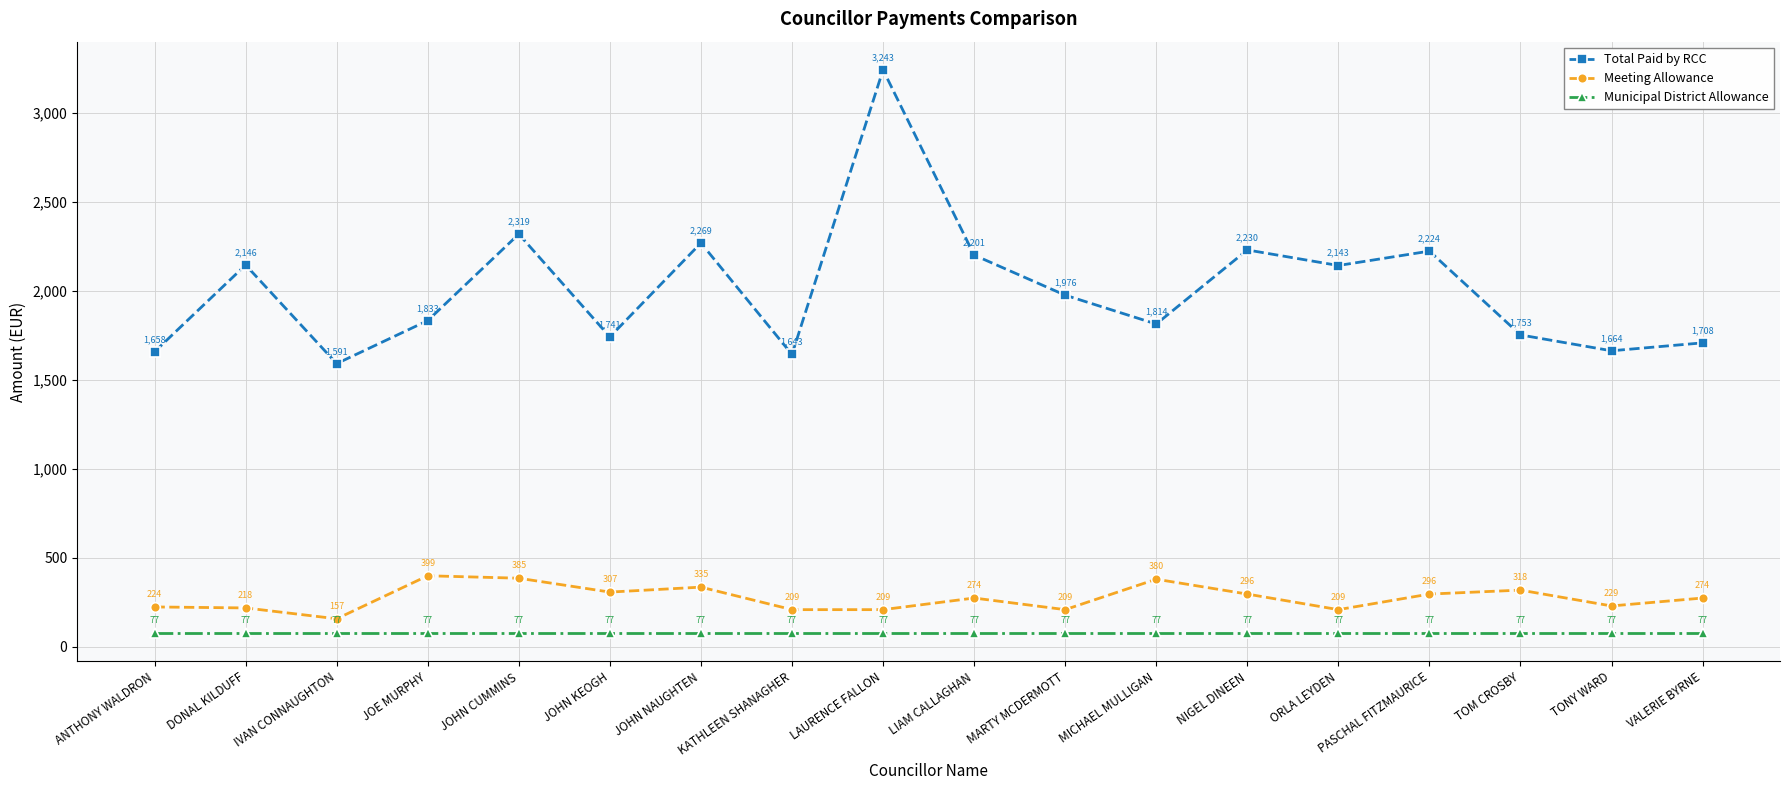

What value does the Total Paid by RCC series have at LAURENCE FALLON?

3242.7